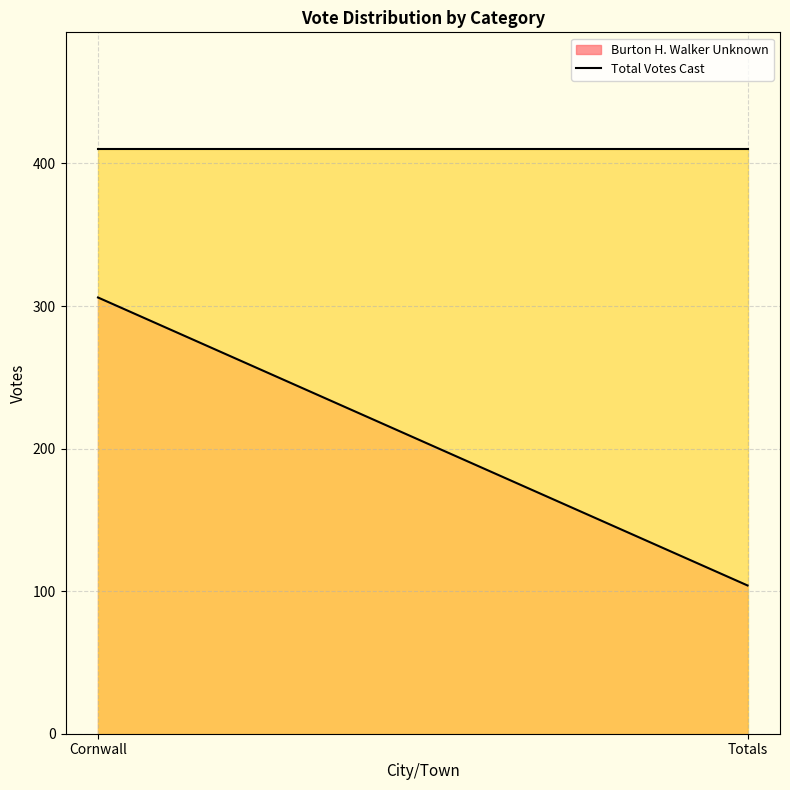

What is the value of the Burton H. Walker Unknown point at the 1st from the left?

306